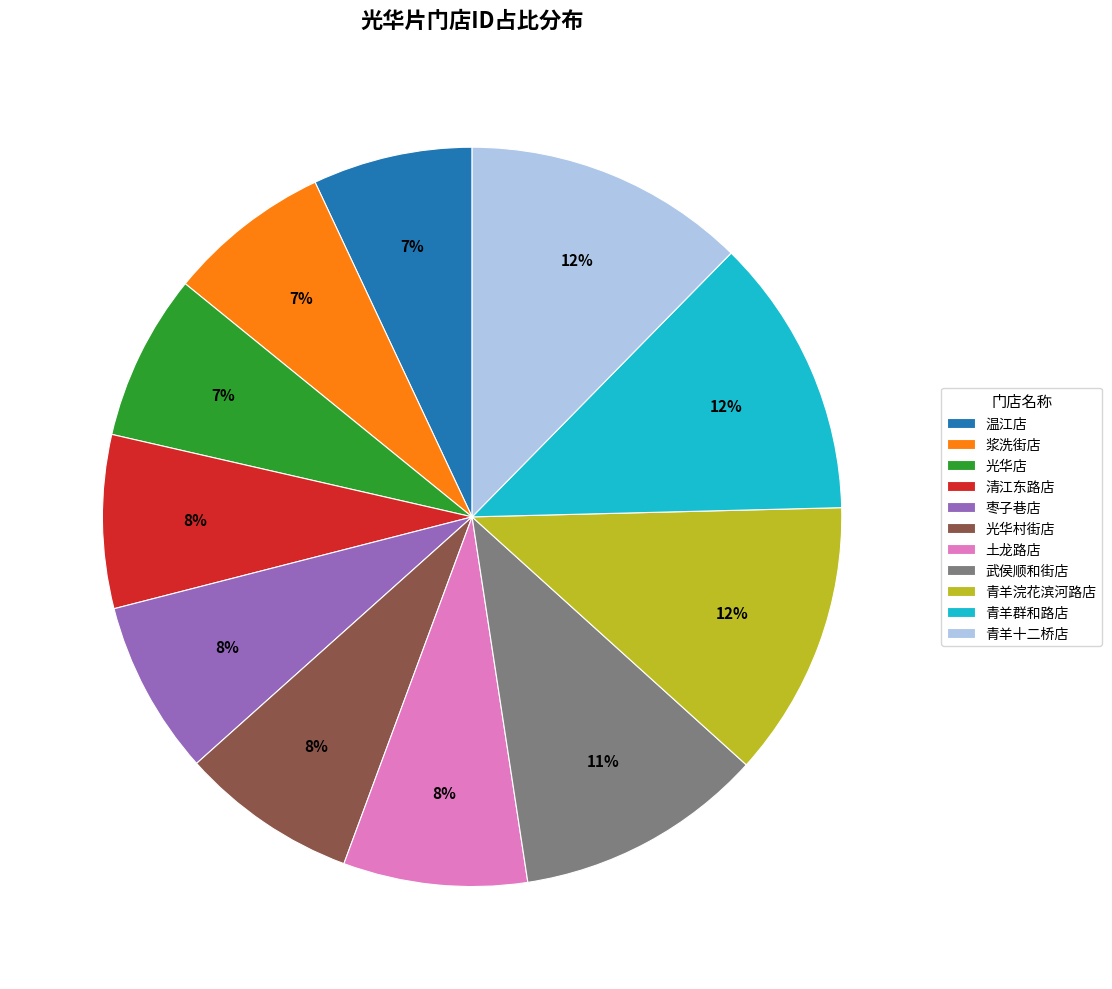

Approximately how many times larger is the value at 光华店 compared to 青羊群和路店?

0.6